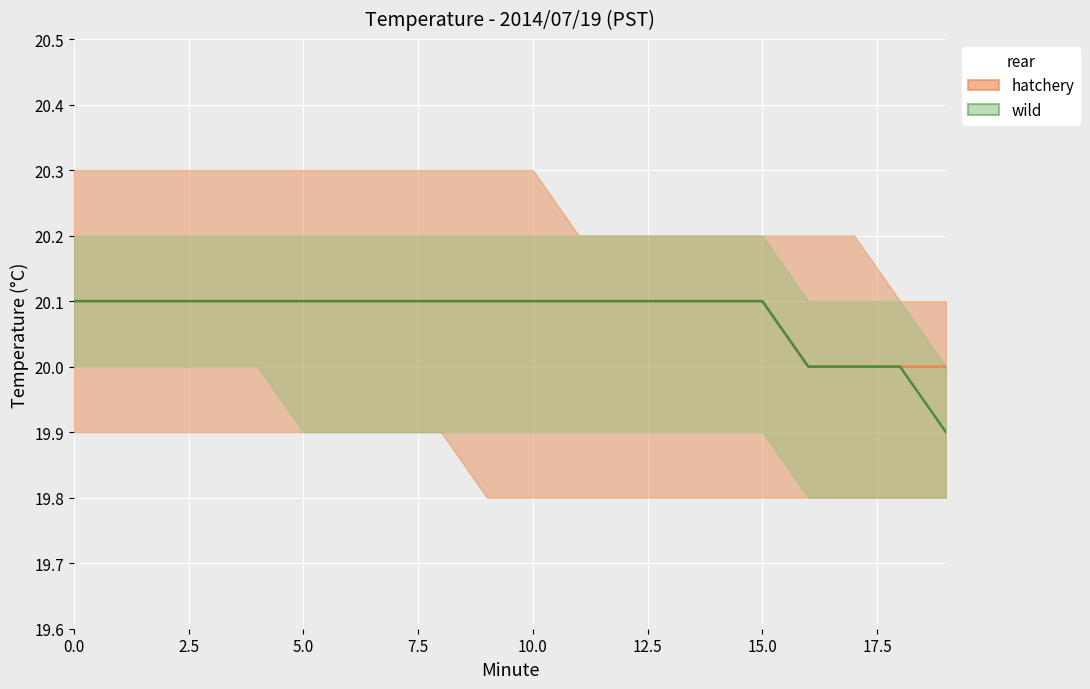

The value of hatchery at 13 is 7.2. True or false?

False